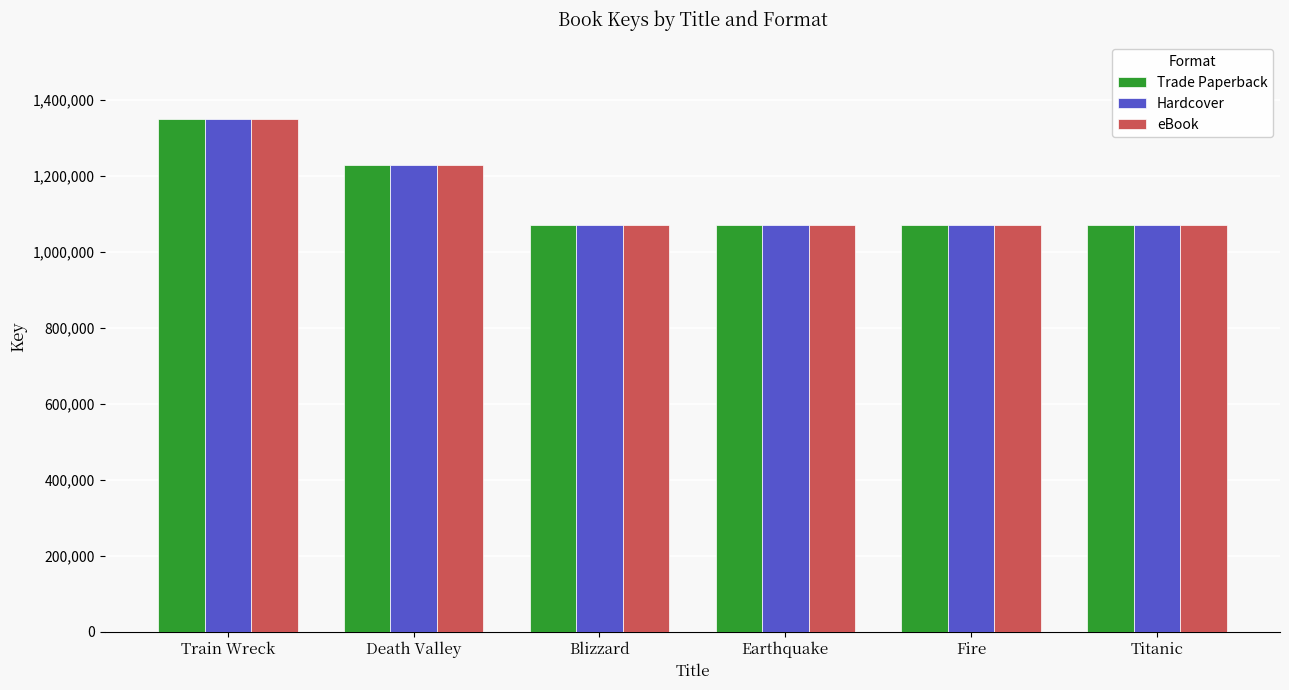

What is the minimum value for eBook?

1069053